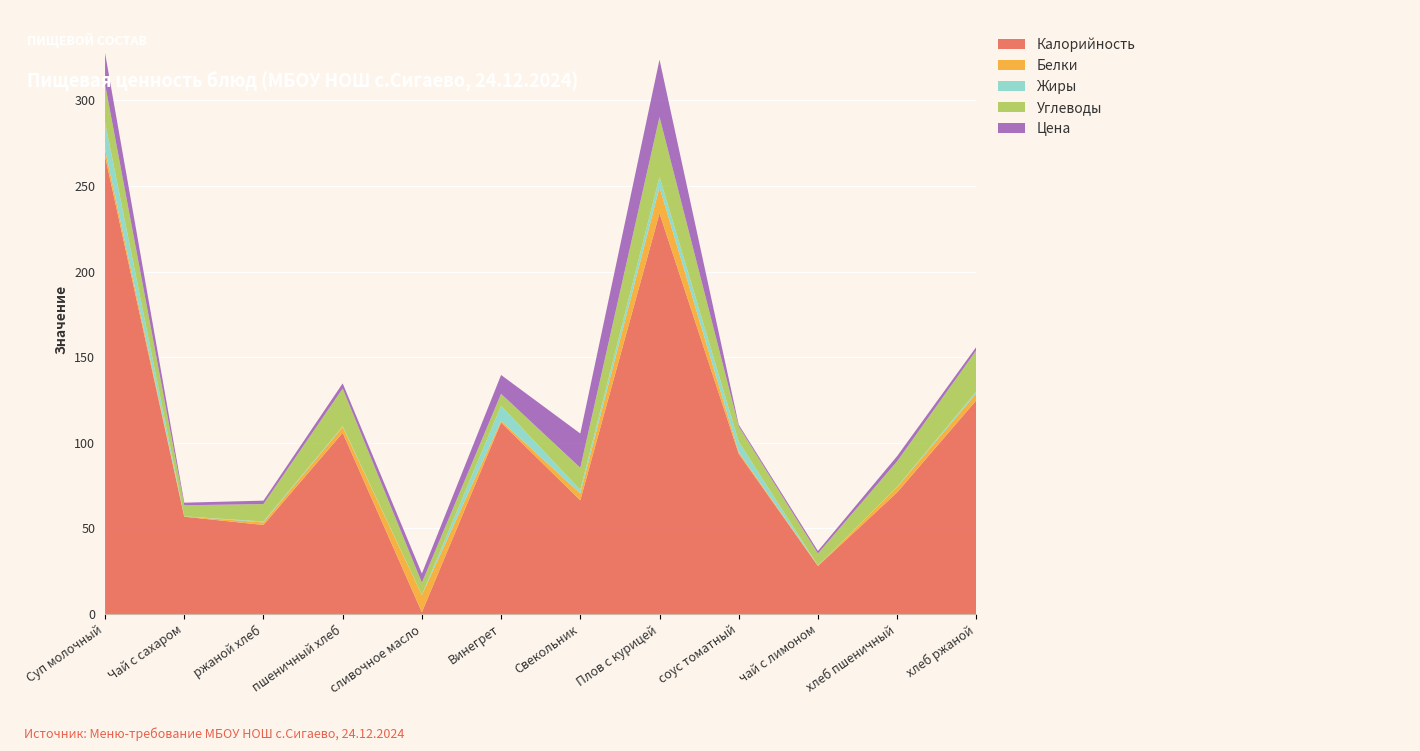

Reading left to right, list all the values displayed in this chart.

Калорийность: Суп молочный=267.3	Чай с сахаром=56.8	ржаной хлеб=52.0	пшеничный хлеб=105.8	сливочное масло=1.0	Винегрет=111.8	Свекольник=66.4	Плов с курицей=234.0	соус томатный=93.6	чай с лимоном=28.0	хлеб пшеничный=71.0	хлеб ржаной=124.8
Белки: Суп молочный=4.0	Чай с сахаром=0.2	ржаной хлеб=1.5	пшеничный хлеб=3.4	сливочное масло=10.0	Винегрет=1.0	Свекольник=4.0	Плов с курицей=15.3	соус томатный=1.0	чай с лимоном=0.3	хлеб пшеничный=3.0	хлеб ржаной=4.0
Жиры: Суп молочный=15.8	Чай с сахаром=0.0	ржаной хлеб=0.5	пшеничный хлеб=0.4	сливочное масло=0.1	Винегрет=8.8	Свекольник=2.0	Плов с курицей=6.0	соус томатный=6.0	чай с лимоном=0.0	хлеб пшеничный=0.2	хлеб ржаной=1.2
Углеводы: Суп молочный=22.3	Чай с сахаром=6.5	ржаной хлеб=10.2	пшеничный хлеб=22.1	сливочное масло=7.2	Винегрет=7.0	Свекольник=13.0	Плов с курицей=35.0	соус томатный=9.0	чай с лимоном=7.0	хлеб пшеничный=15.0	хлеб ржаной=24.0
Цена: Суп молочный=18.2	Чай с сахаром=1.5	ржаной хлеб=2.0	пшеничный хлеб=3.0	сливочное масло=5.3	Винегрет=11.0	Свекольник=20.0	Плов с курицей=33.5	соус томатный=1.0	чай с лимоном=1.5	хлеб пшеничный=3.0	хлеб ржаной=2.0